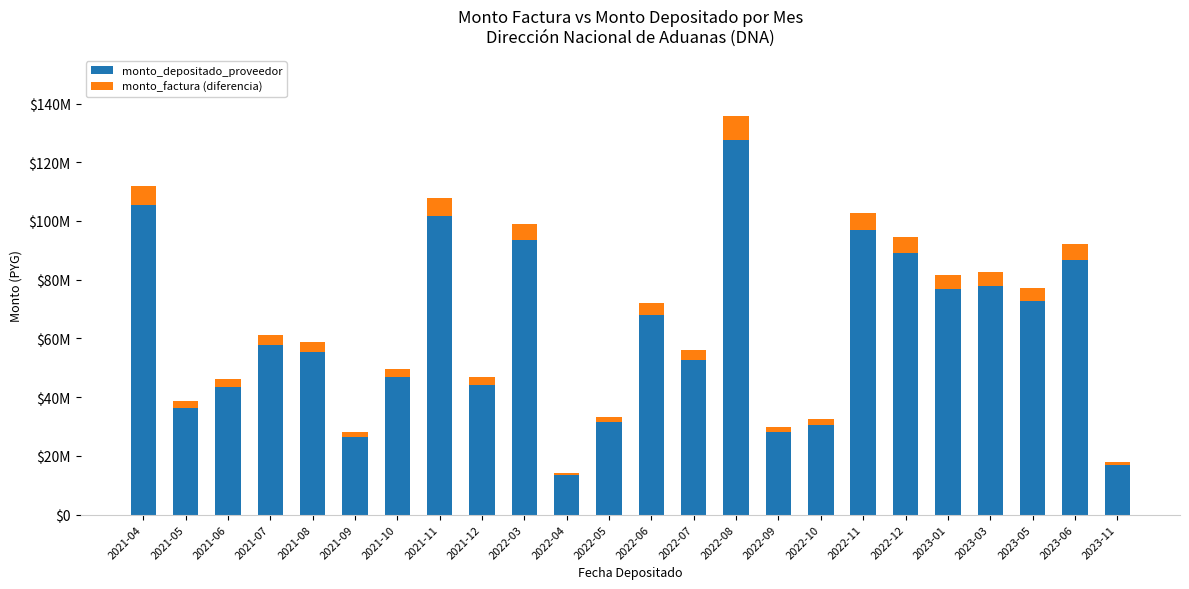

What are all the series names shown in the legend?

monto_depositado_proveedor, monto_factura (diferencia)